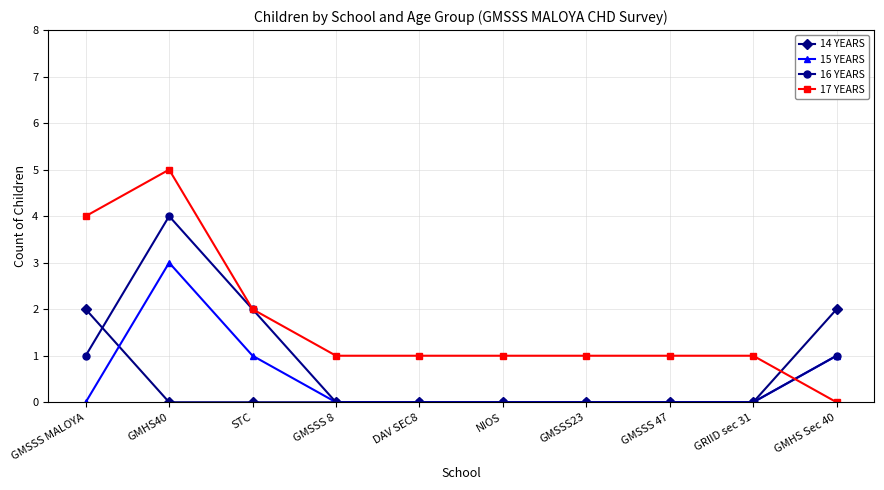

Reading left to right, extract all data points from this chart.

14 YEARS: 2	0	0	0	0	0	0	0	0	2
15 YEARS: 0	3	1	0	0	0	0	0	0	1
16 YEARS: 1	4	2	0	0	0	0	0	0	1
17 YEARS: 4	5	2	1	1	1	1	1	1	0